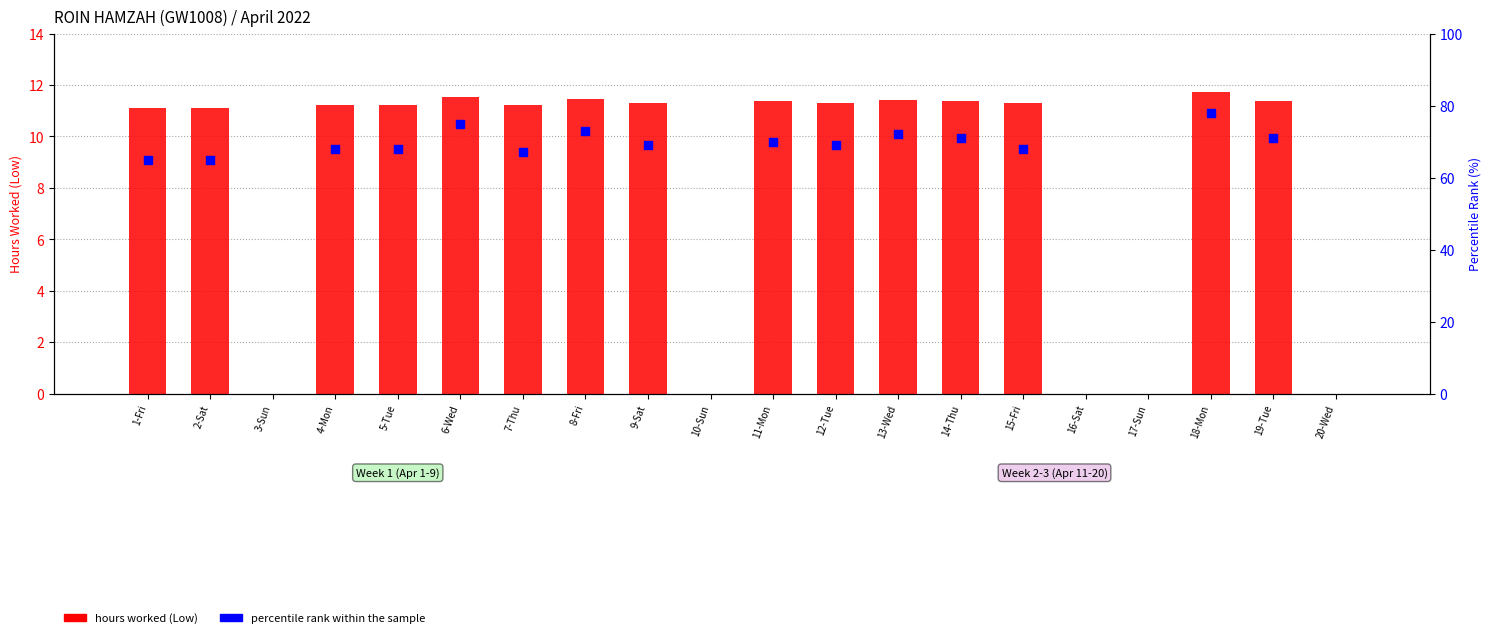

Between 16-Sat and 2-Sat, which is larger?

2-Sat